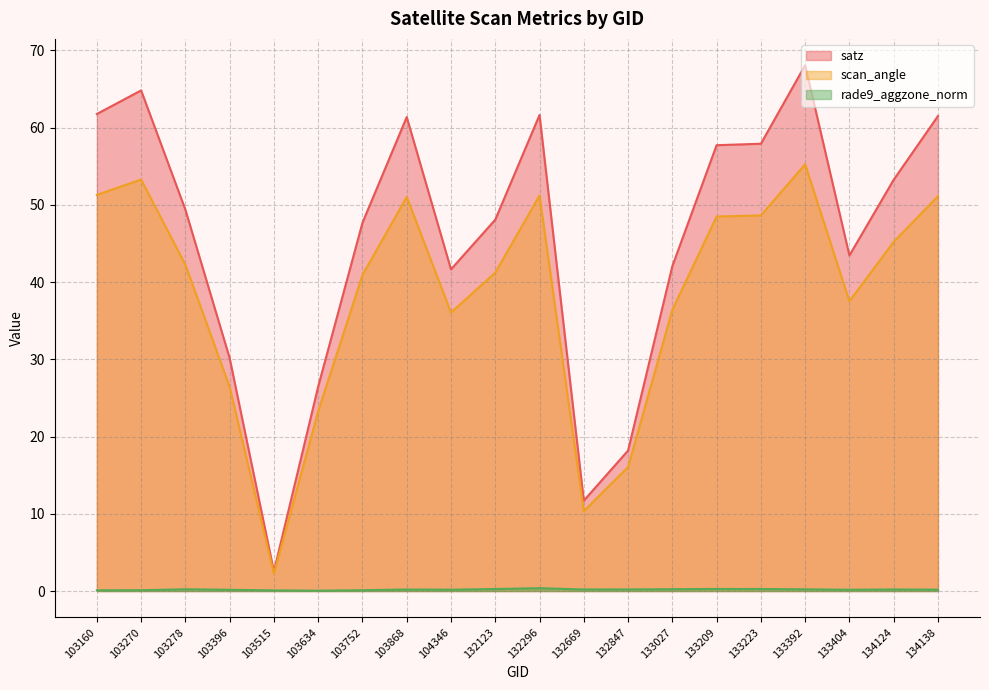

What is the sum of the satz values at 132669 and 103396?

41.9